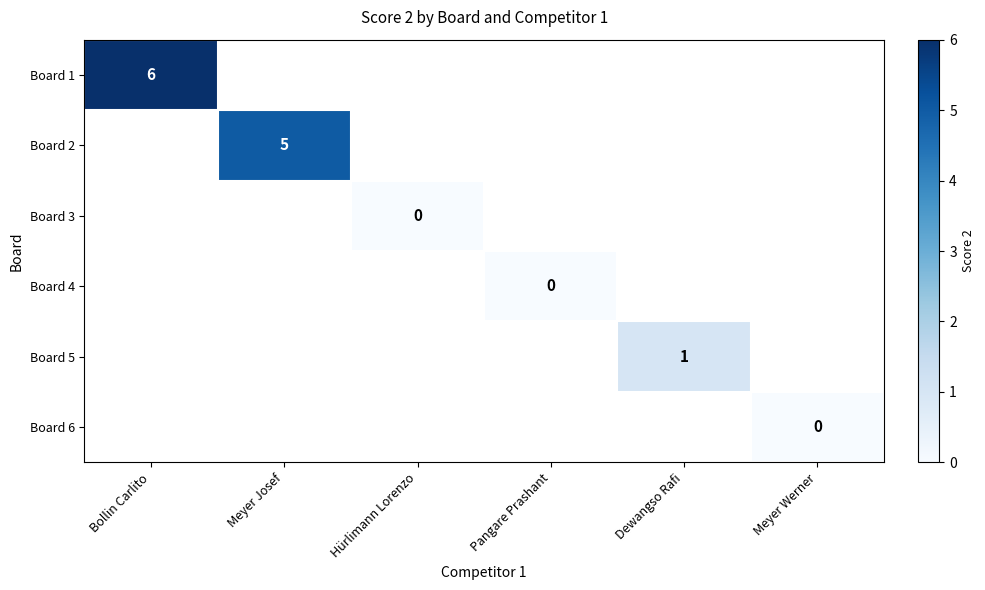

Is it true that Board 2 equals 5 at Meyer Josef?

True